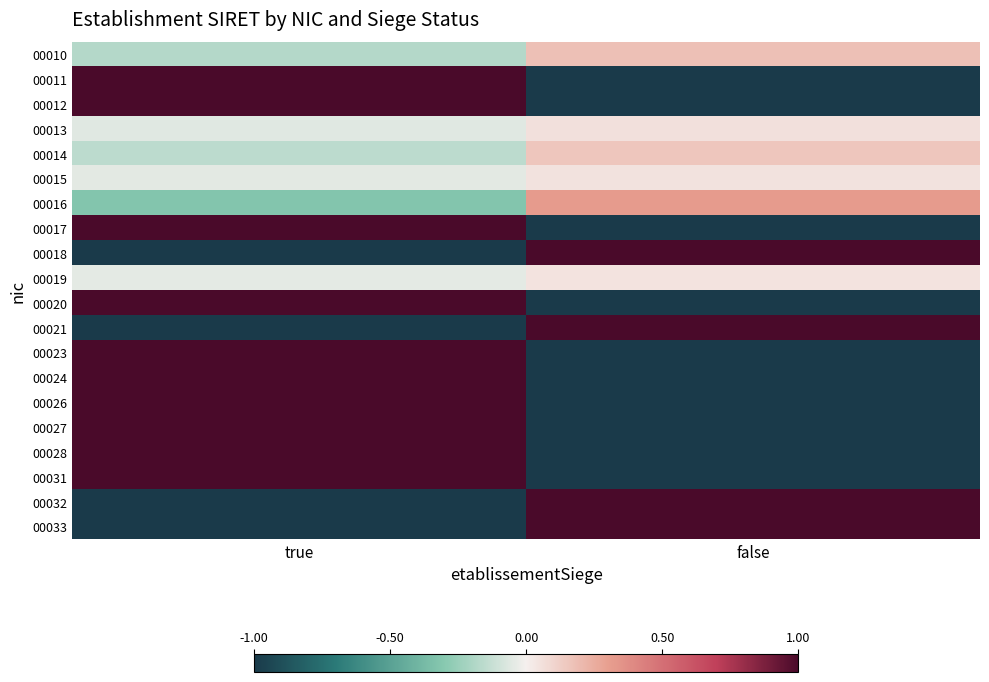

At false, list the series in order from smallest to largest.

00011, 00012, 00017, 00020, 00023, 00024, 00026, 00027, 00028, 00031, 00019, 00015, 00013, 00014, 00010, 00016, 00018, 00021, 00032, 00033